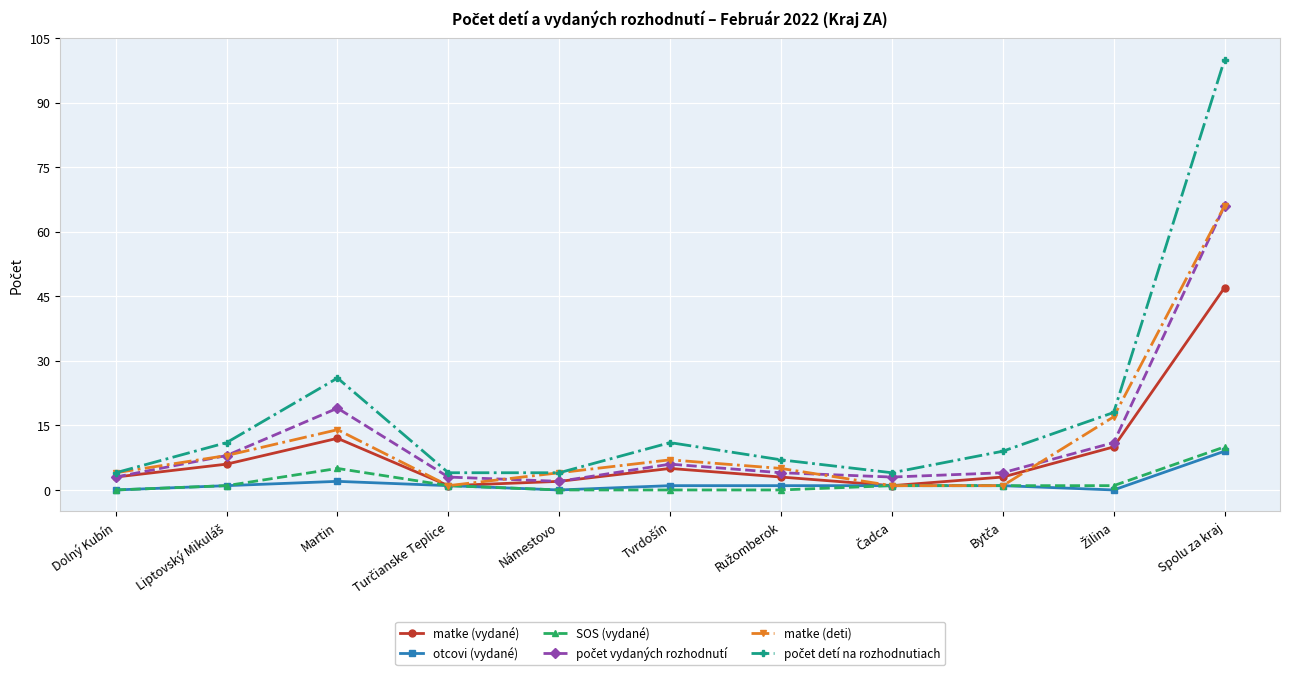

The value of otcovi (vydané) at Námestovo is 4. True or false?

False